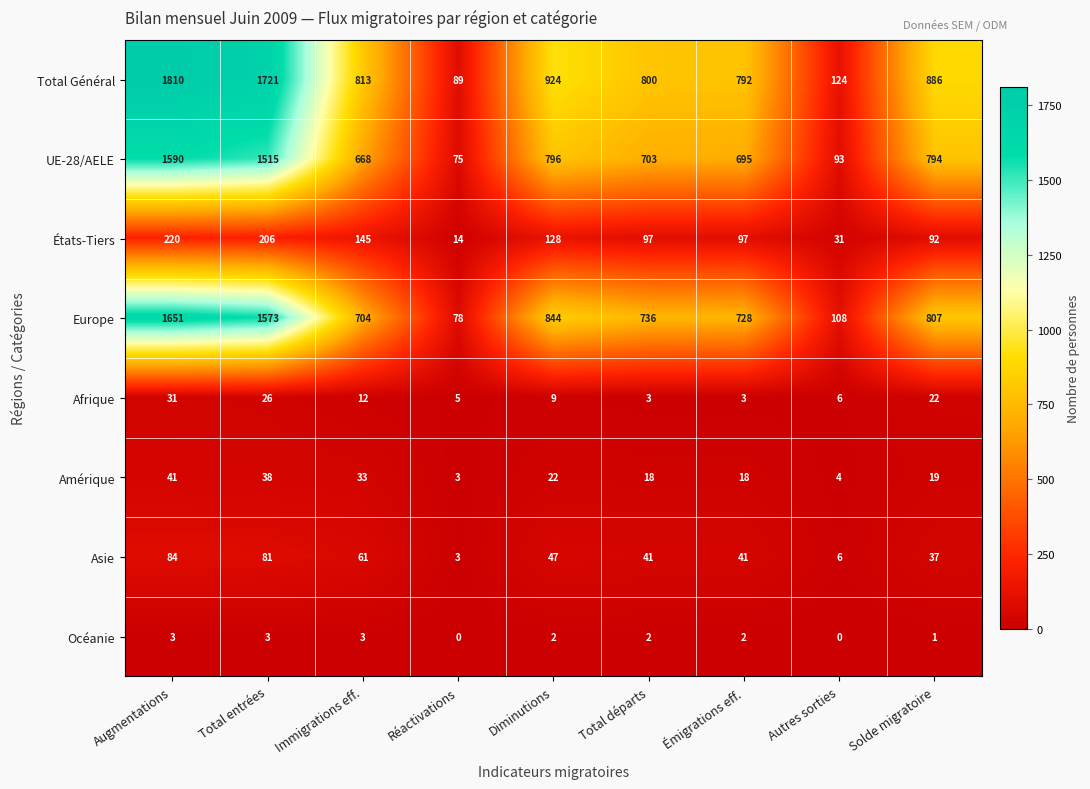

The value of États-Tiers at Total entrées is 206. True or false?

True